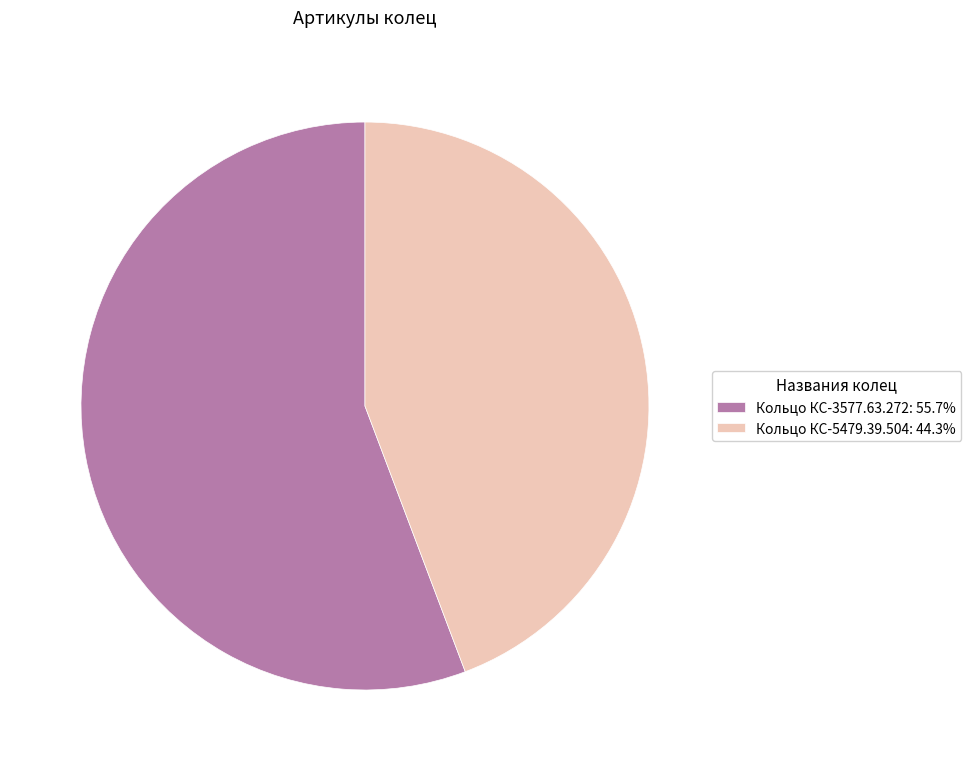

Which slice is the smallest?

Кольцо КС-5479.39.504